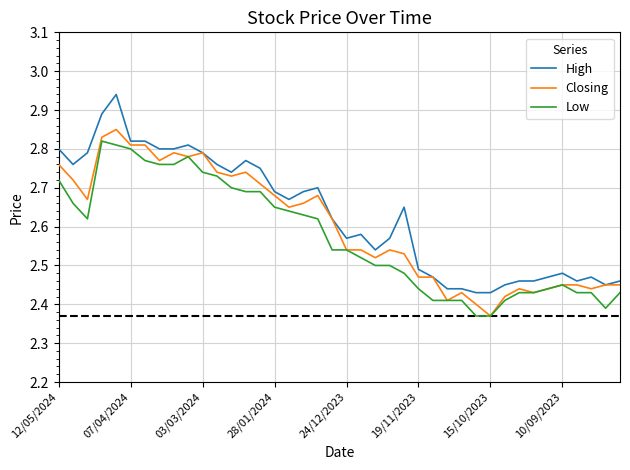

What is the sum of all Low values?

102.9